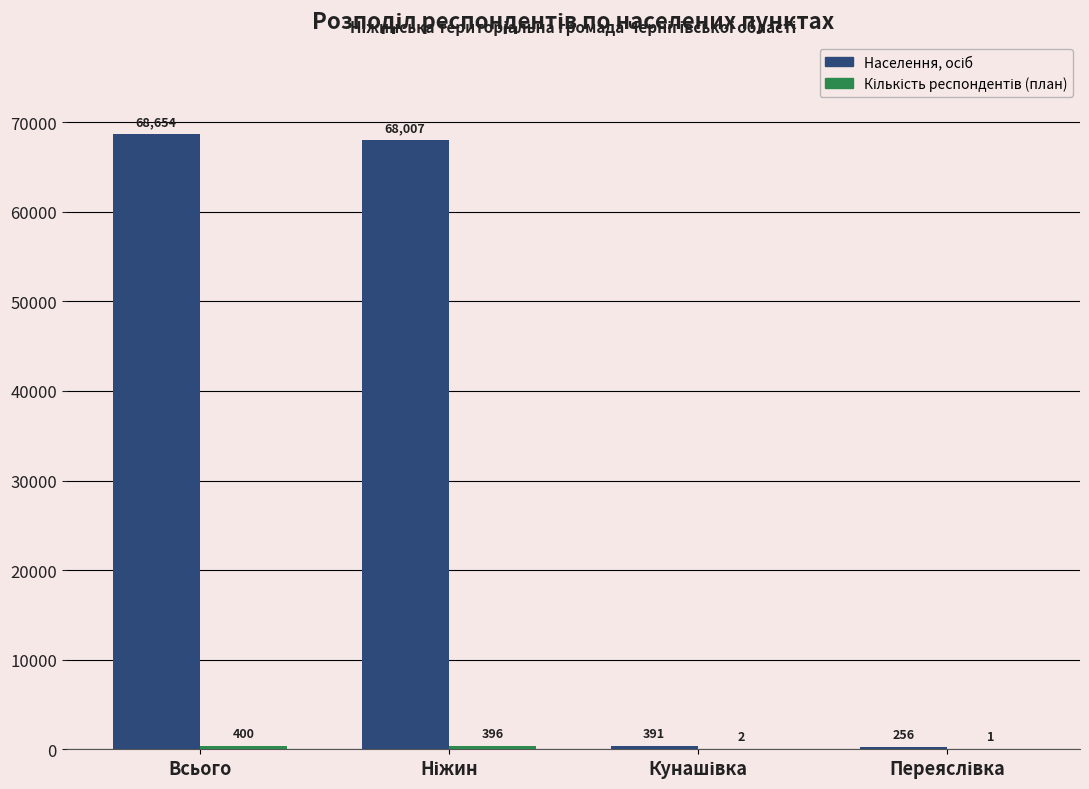

At which category is the sum across all series the highest?

Всього